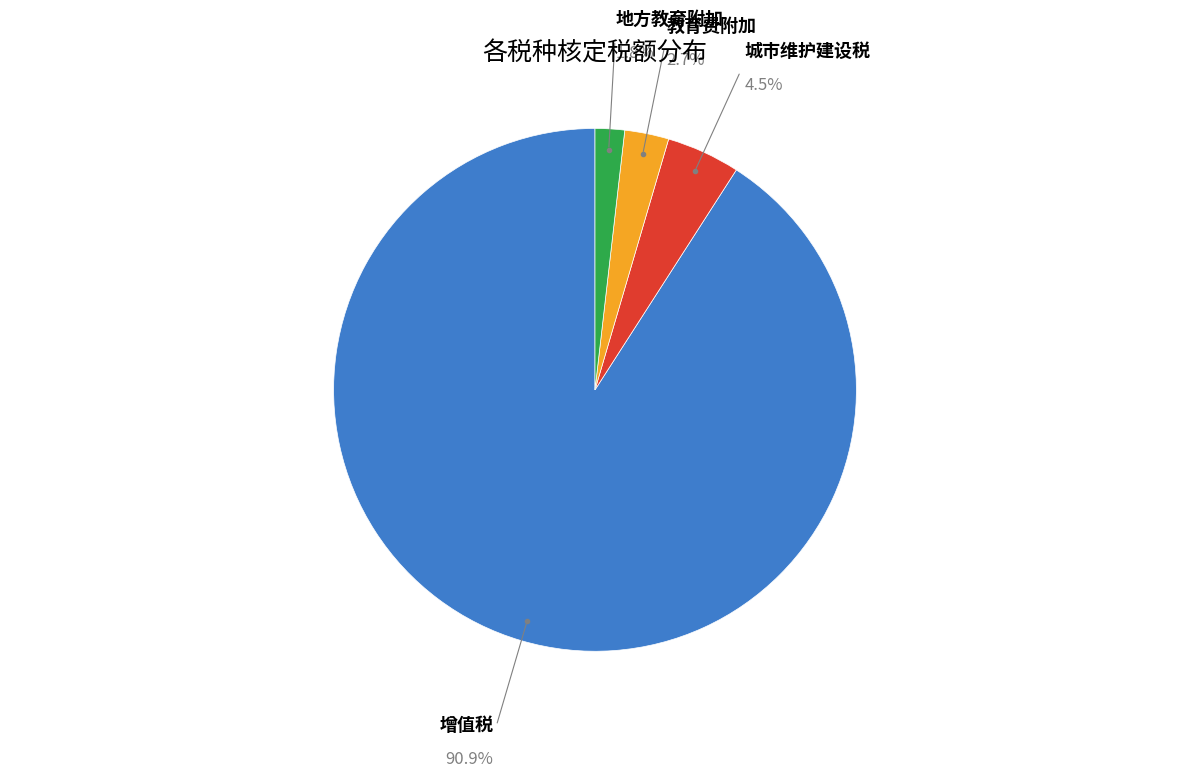

To the nearest percent, what is the average slice percentage?

25%